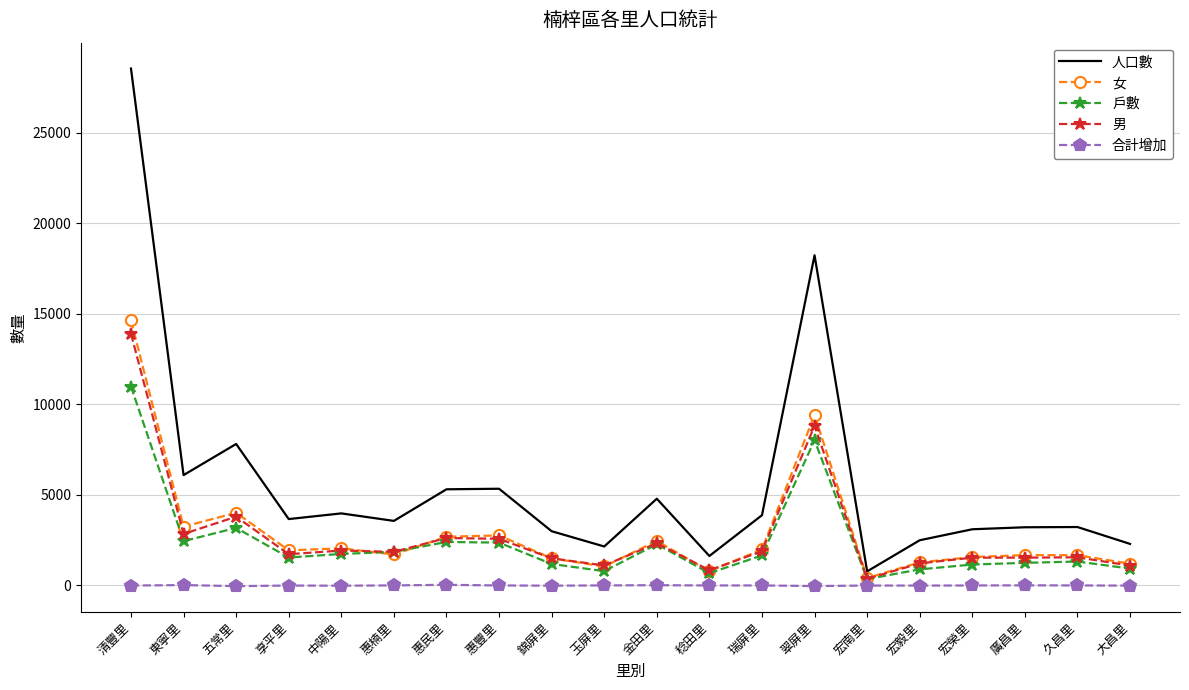

Is the value of 合計增加 at 久昌里 greater than the value of 戶數 at 玉屏里?

No